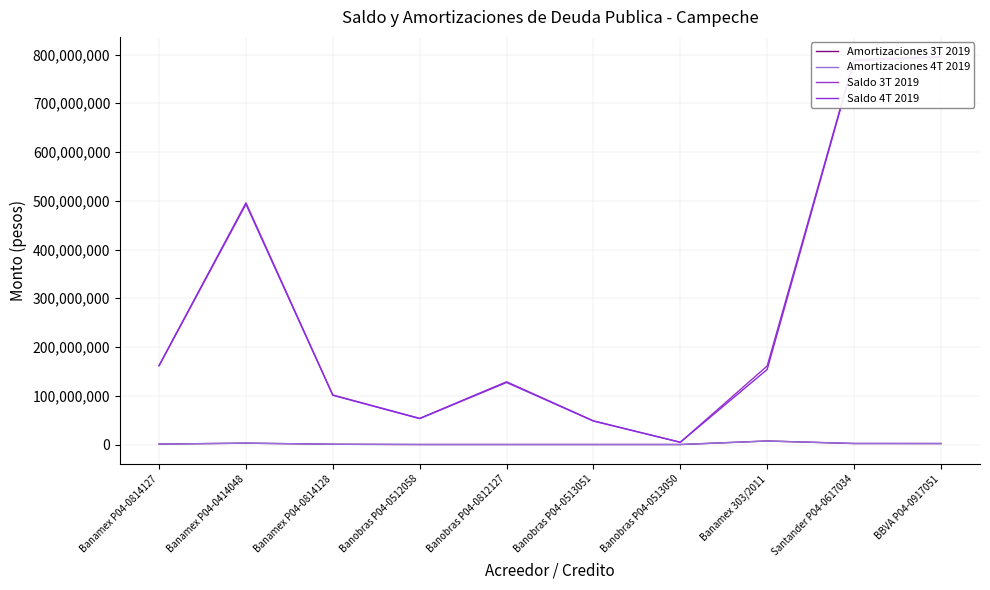

What is the sum of all Amortizaciones 3T 2019 values?

15462702.2